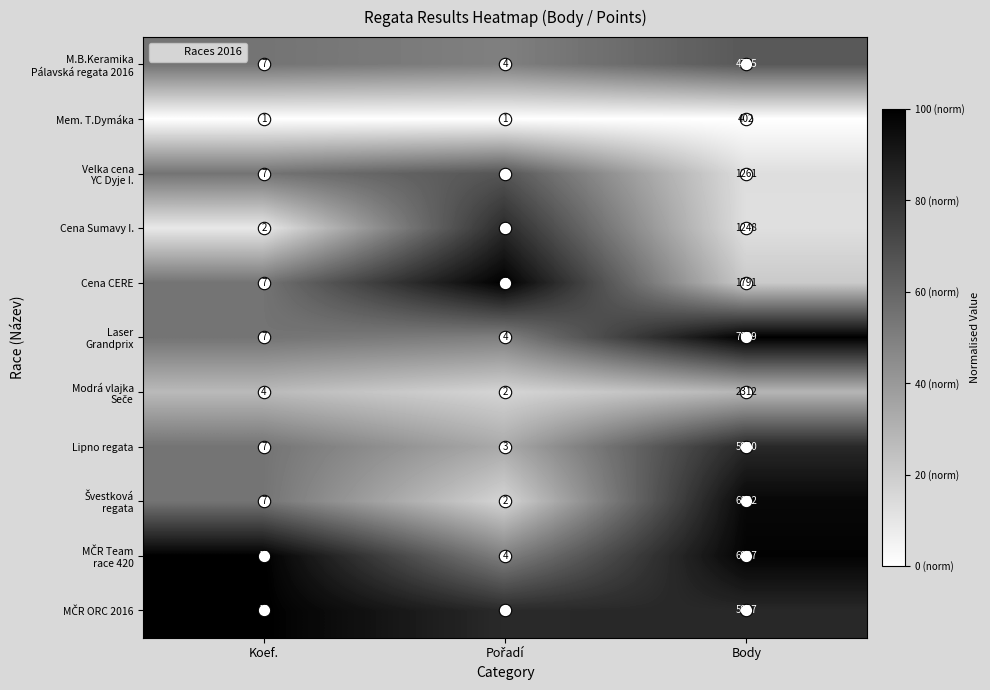

At which category is the sum across all series the highest?

Body